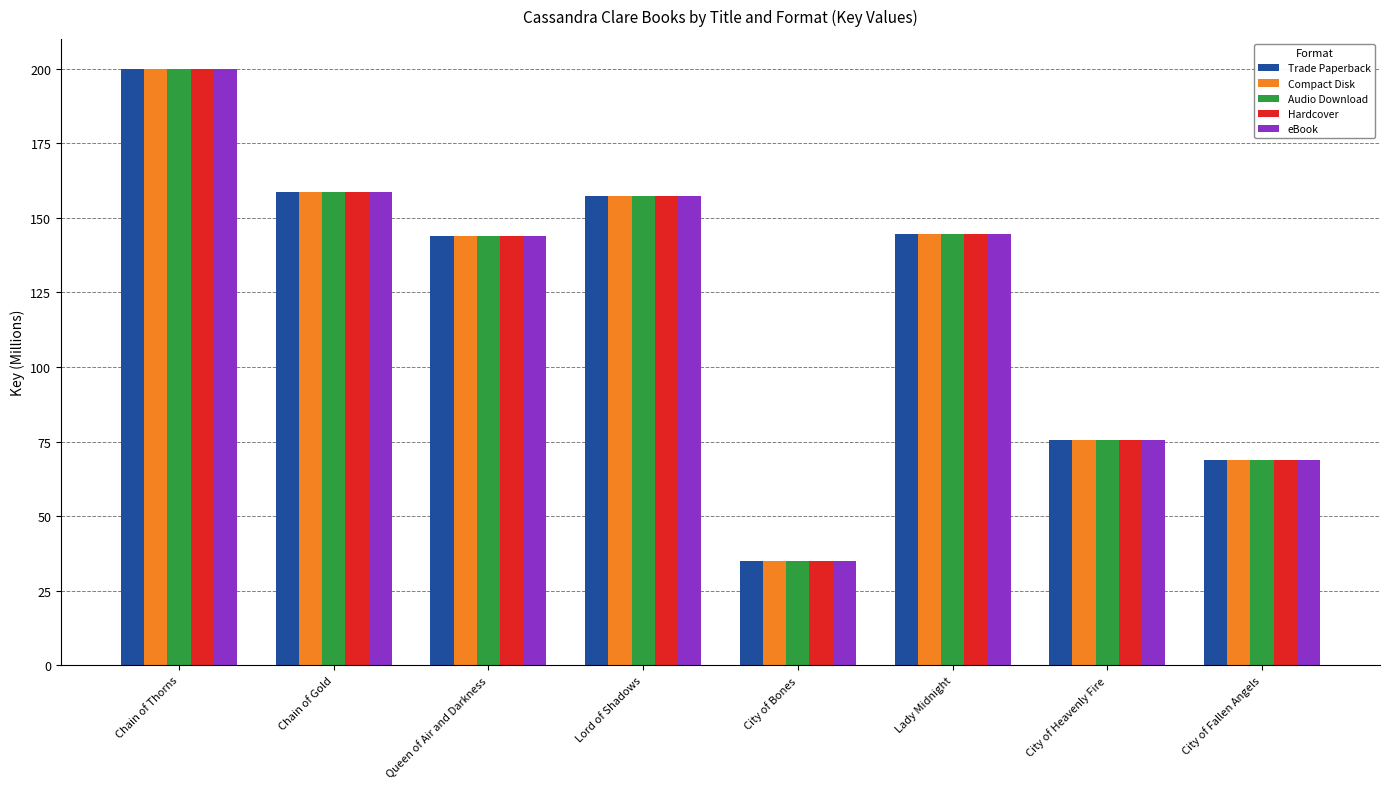

What value does the Audio Download series have at Lord of Shadows?

157.4